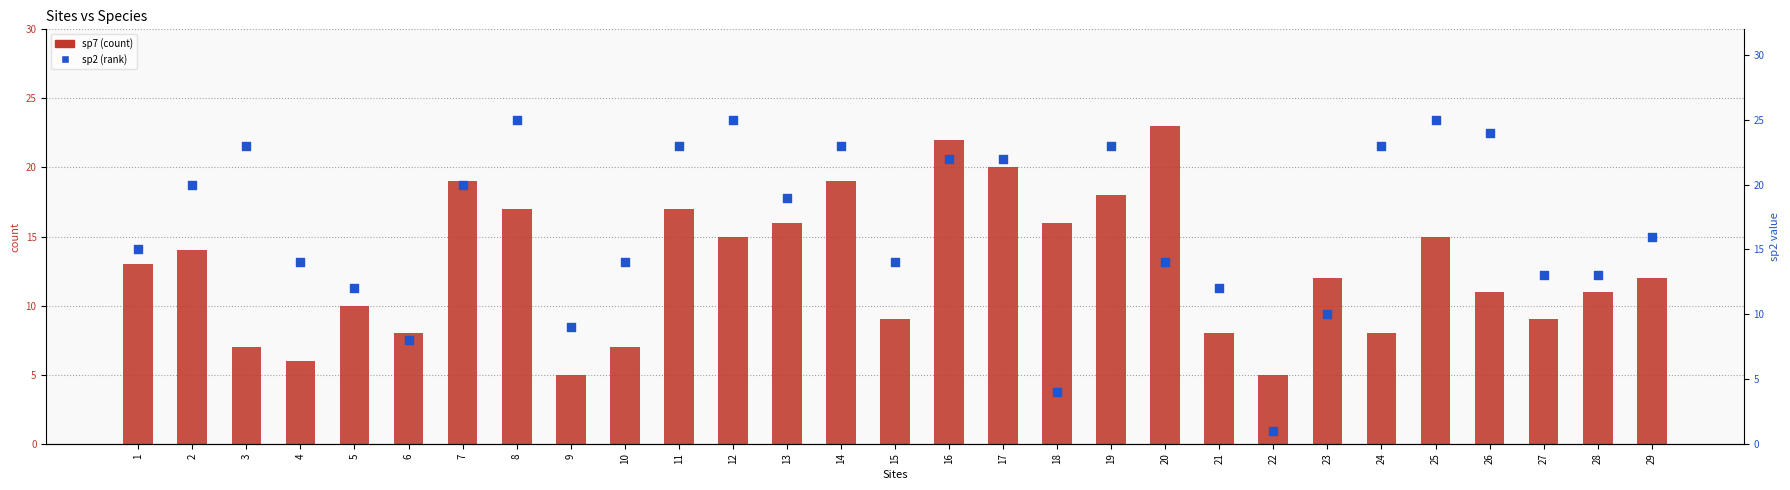

Which series reaches the maximum Y coordinate?

sp2 (rank)